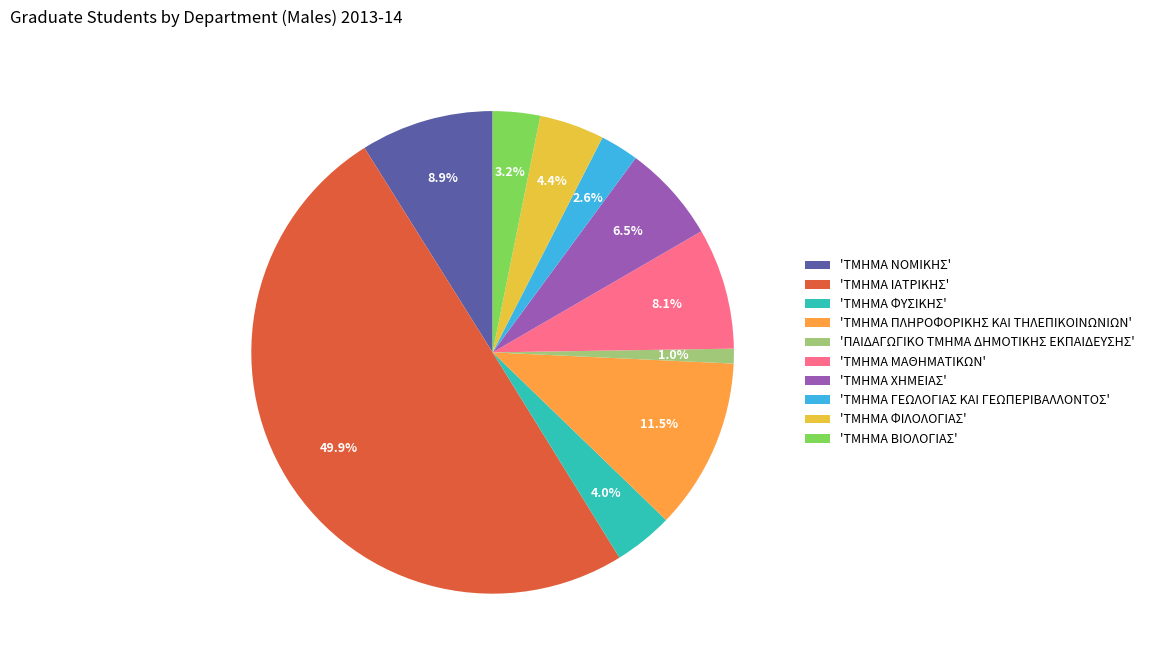

Count the number of slices in the pie.

10